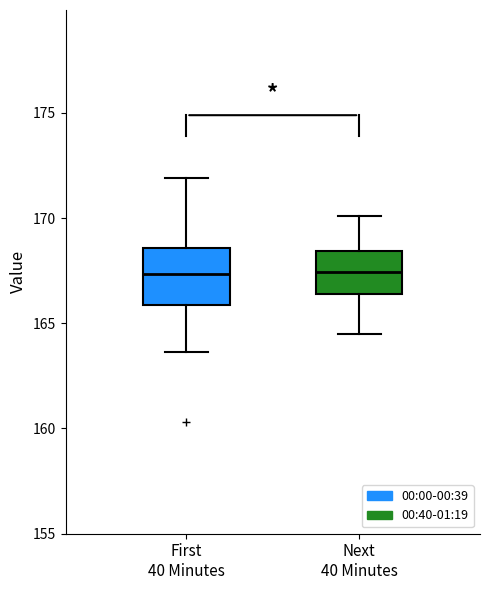

Reading left to right, read every box against the y-axis: the position of its median line, the range the box covers, and the ends of its whiskers. The values are not printed on the chart, so give them approximately, as read against the axis.

First 40 Minutes: median 167.5, box 166.0 to 168.5, whiskers 163.5 to 172.0
Next 40 Minutes: median 167.5, box 166.5 to 168.5, whiskers 164.5 to 170.0